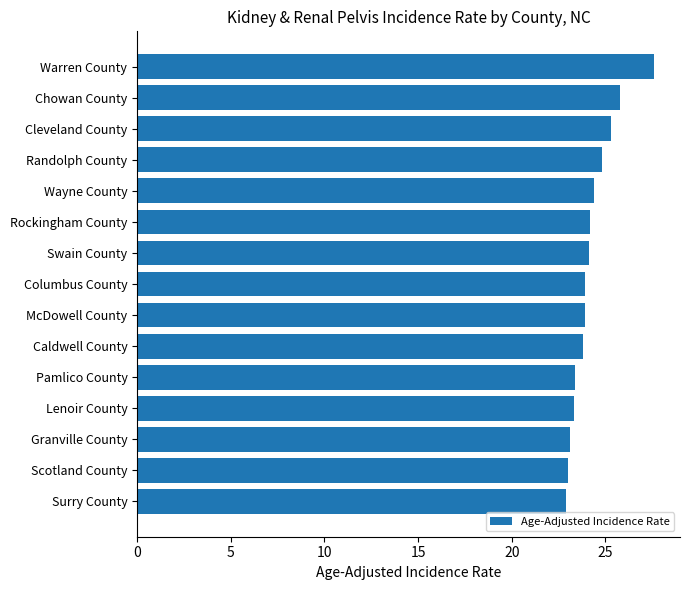

Does the chart contain stacked bars?

No